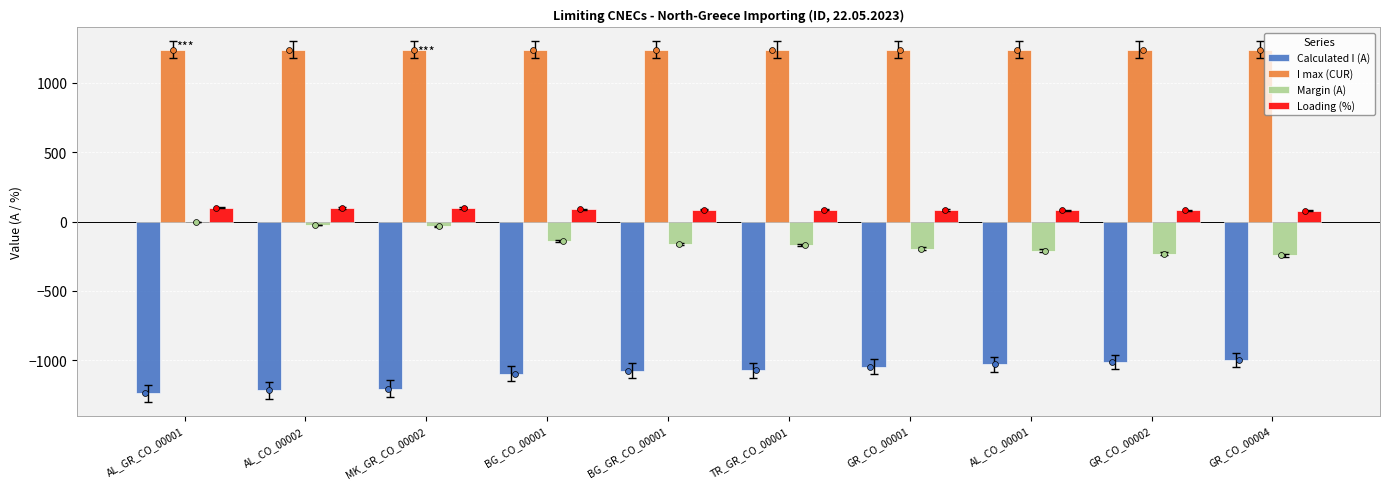

What is the total value across all series at GR_CO_00004?

80